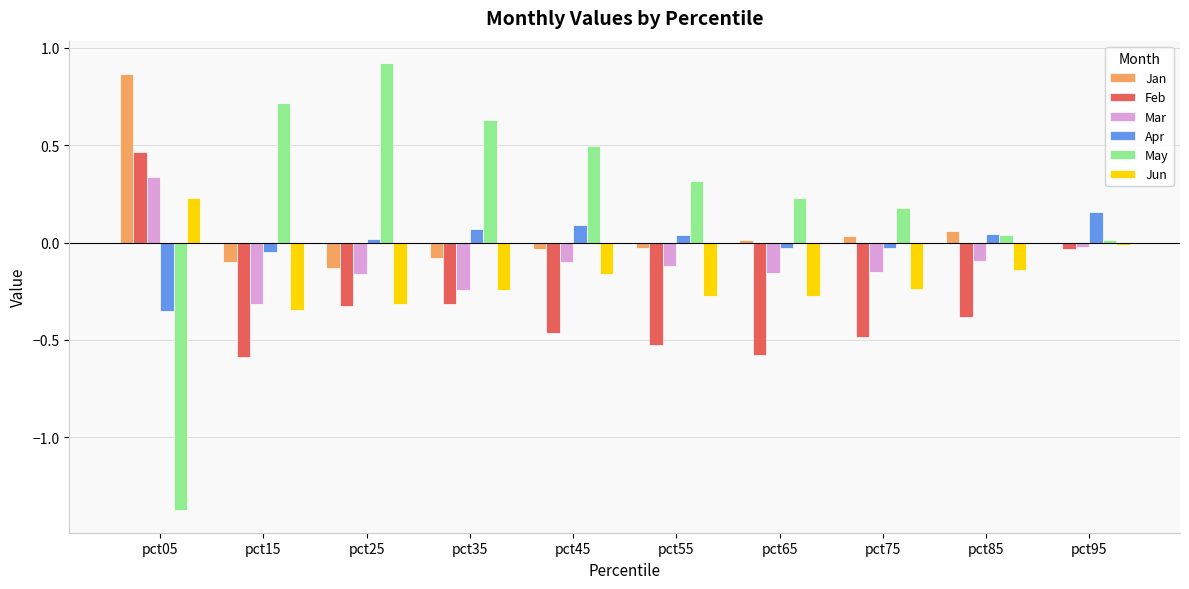

Between pct25 and pct35, which series saw the biggest shift?

May